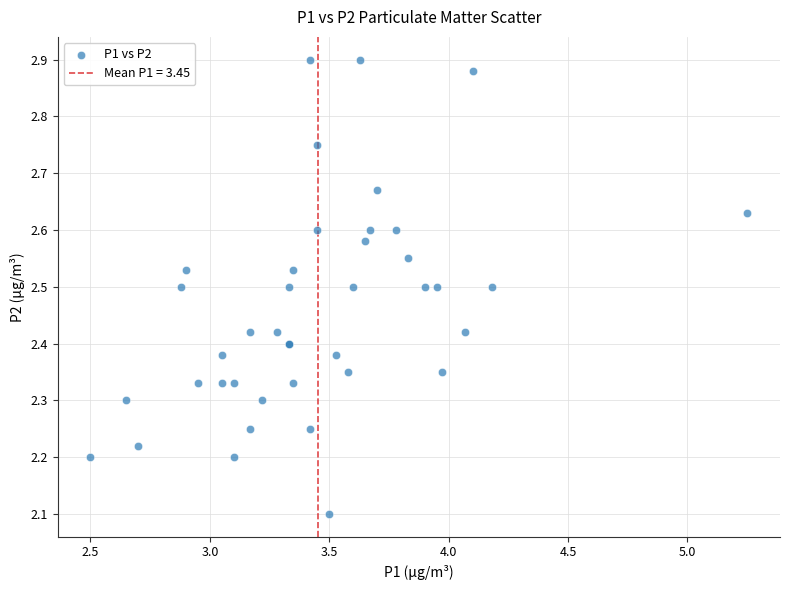

What Y value in the scatter plot is closest to 2?

2.1